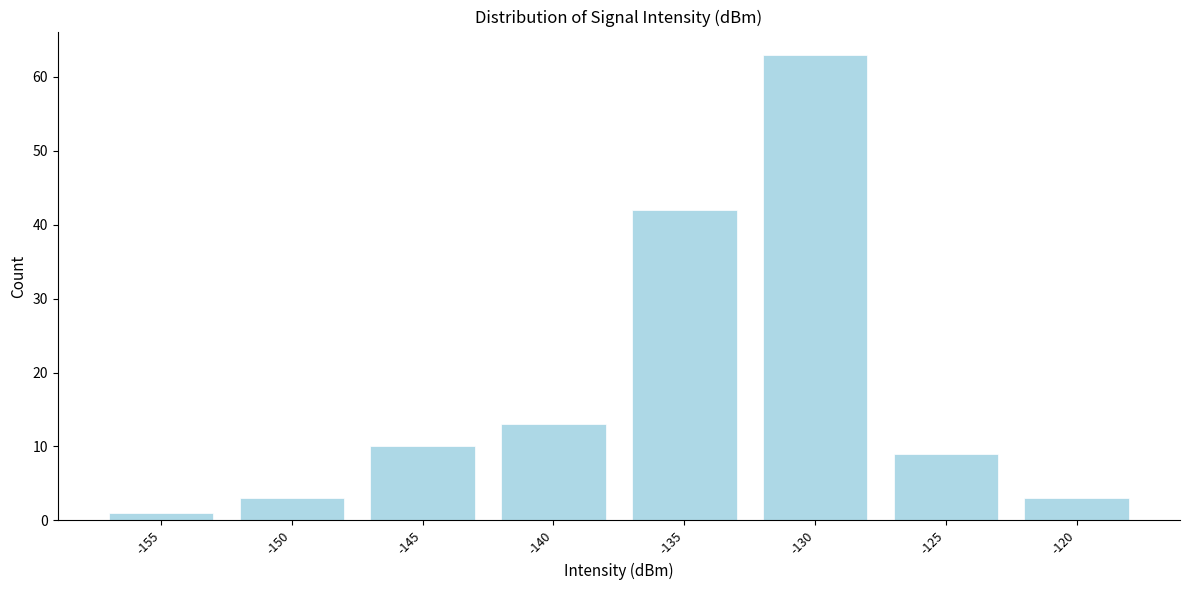

Reading right to left, extract all data points from this chart.

3	9	63	42	13	10	3	1